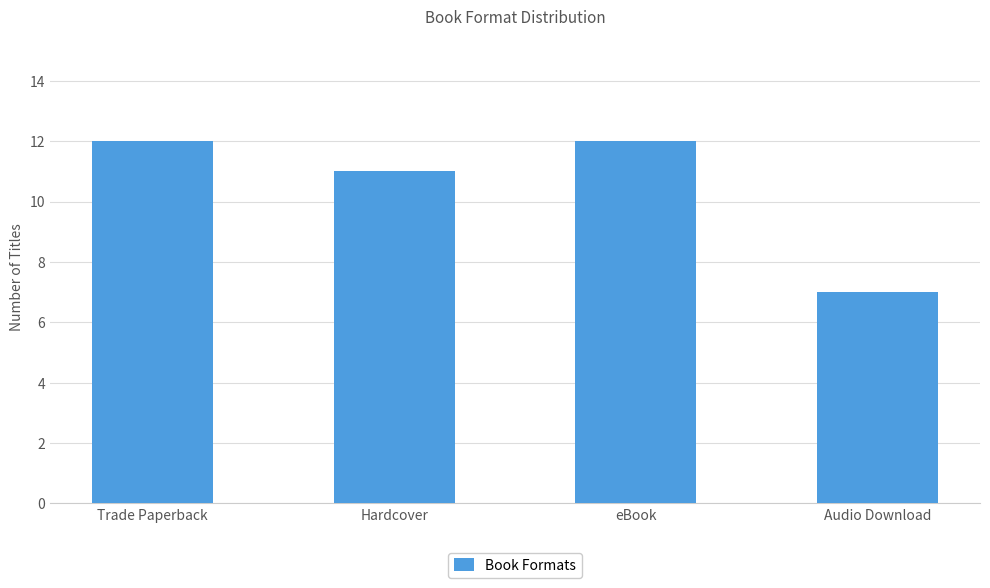

The value at Audio Download is 7. True or false?

True